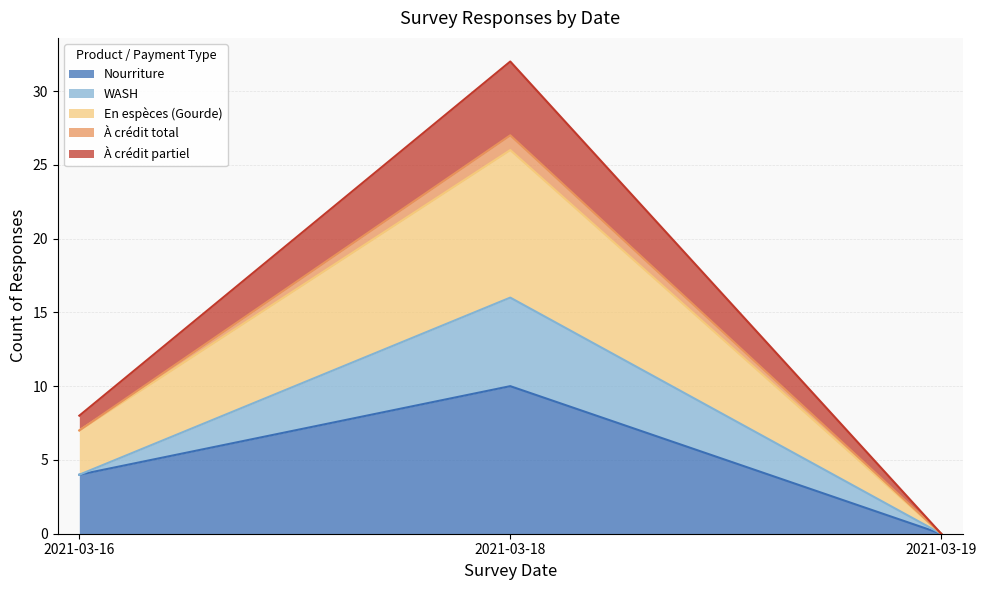

At which category does the chart reach its peak across all series?

2021-03-18